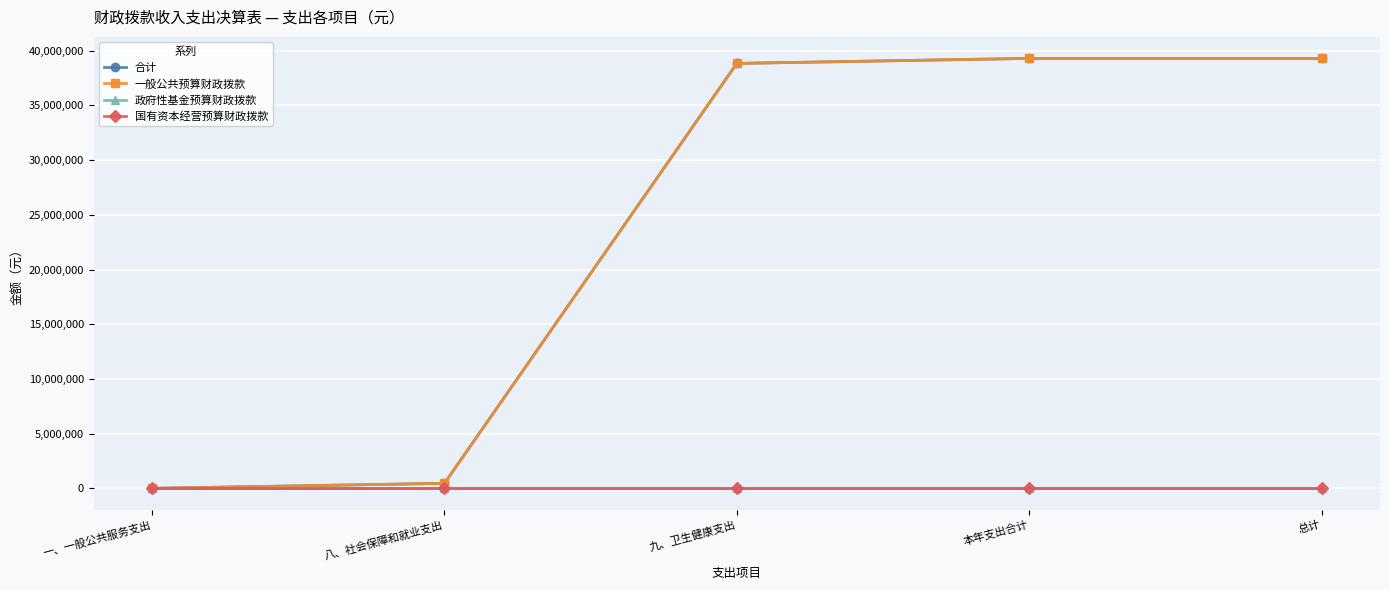

What position from the left is 八、社会保障和就业支出?

2